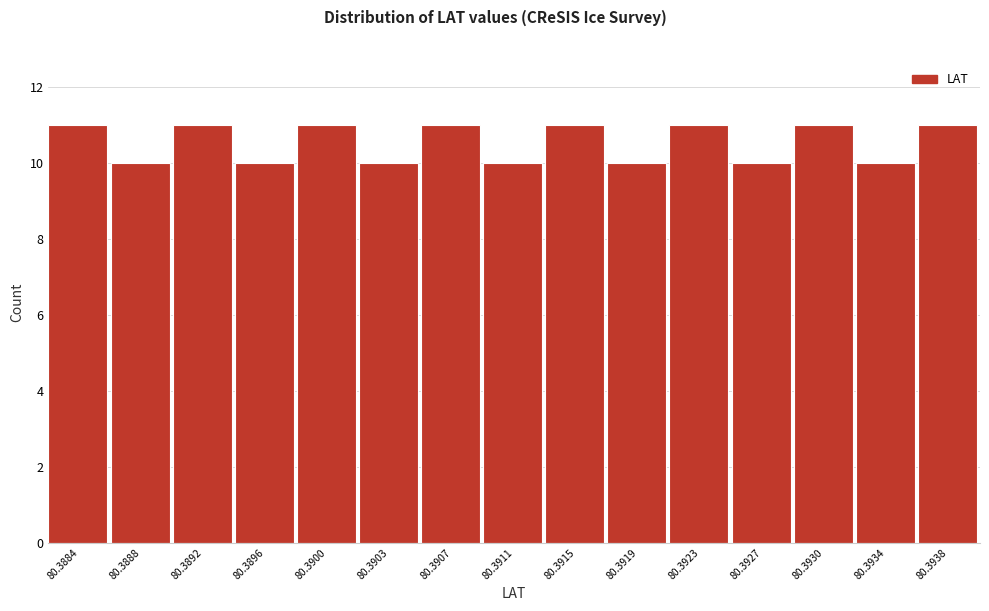

Reading left to right, what are all the values shown in this chart?

80.3884=11	80.3888=10	80.3892=11	80.3896=10	80.3900=11	80.3903=10	80.3907=11	80.3911=10	80.3915=11	80.3919=10	80.3923=11	80.3927=10	80.3930=11	80.3934=10	80.3938=11